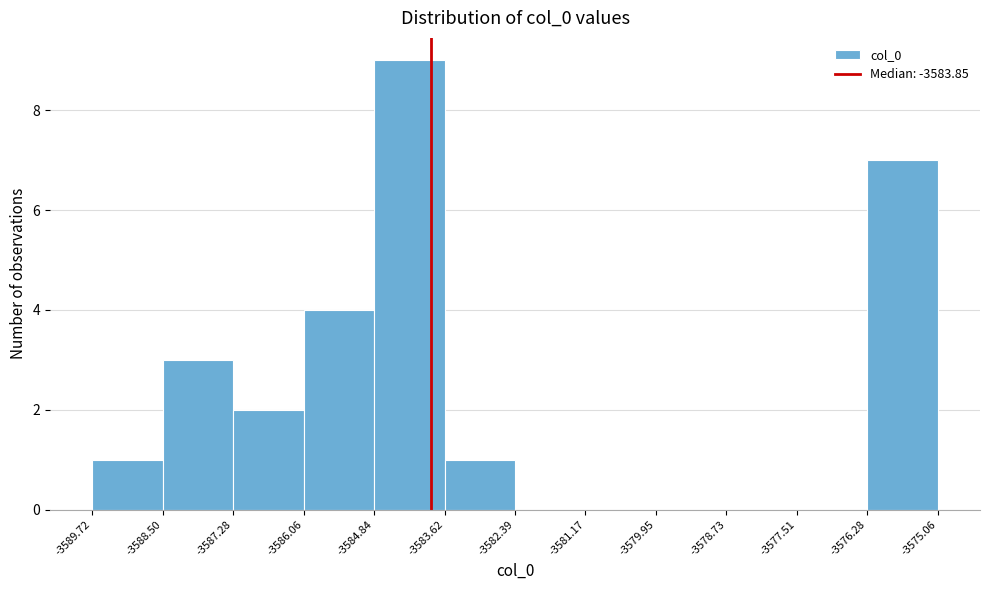

Reading left to right, list every bar in this chart as the range it spans on the x-axis followed by its height. The values are not printed on the chart, so give them approximately, as read against the axis.

-3589.72 to -3588.50: 1
-3588.50 to -3587.28: 3
-3587.28 to -3586.06: 2
-3586.06 to -3584.84: 4
-3584.84 to -3583.62: 9
-3583.62 to -3582.39: 1
-3582.39 to -3581.17: 0
-3581.17 to -3579.95: 0
-3579.95 to -3578.73: 0
-3578.73 to -3577.51: 0
-3577.51 to -3576.28: 0
-3576.28 to -3575.06: 7